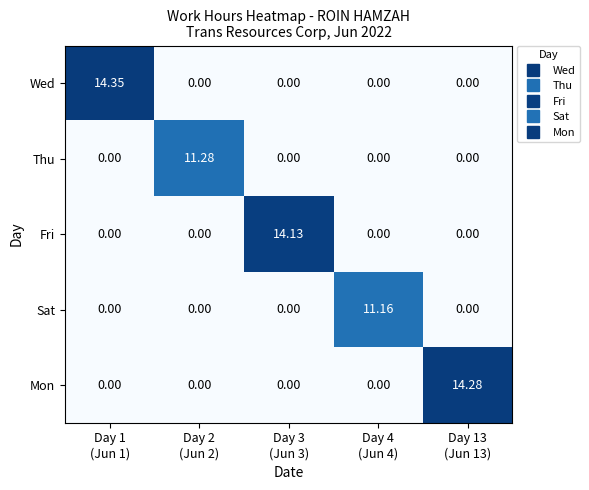

List the series in order of their peak value, lowest first.

Sat, Thu, Fri, Mon, Wed